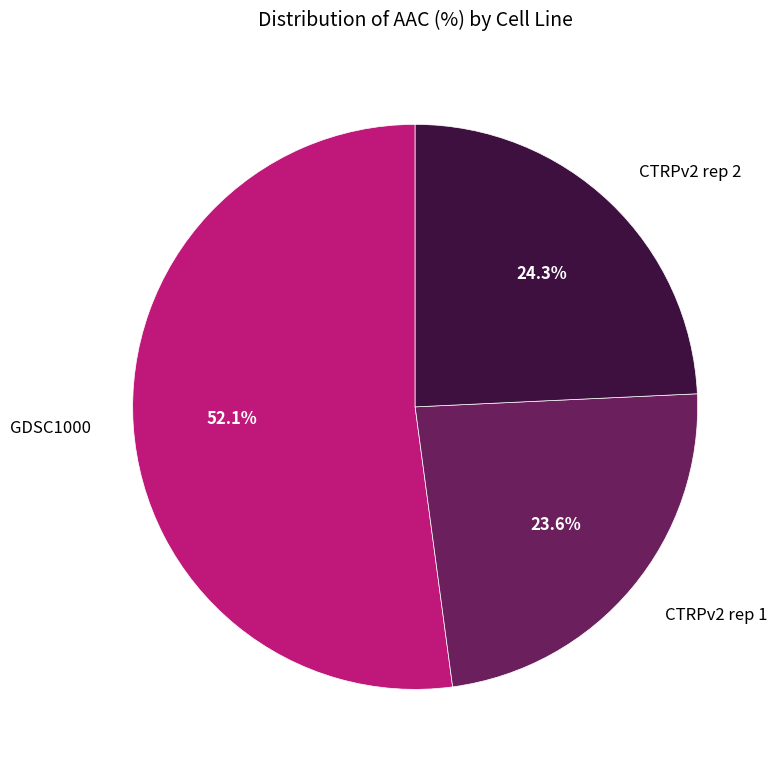

To the nearest percent, what is the combined percentage of GDSC1000 and CTRPv2 rep 1?

76%